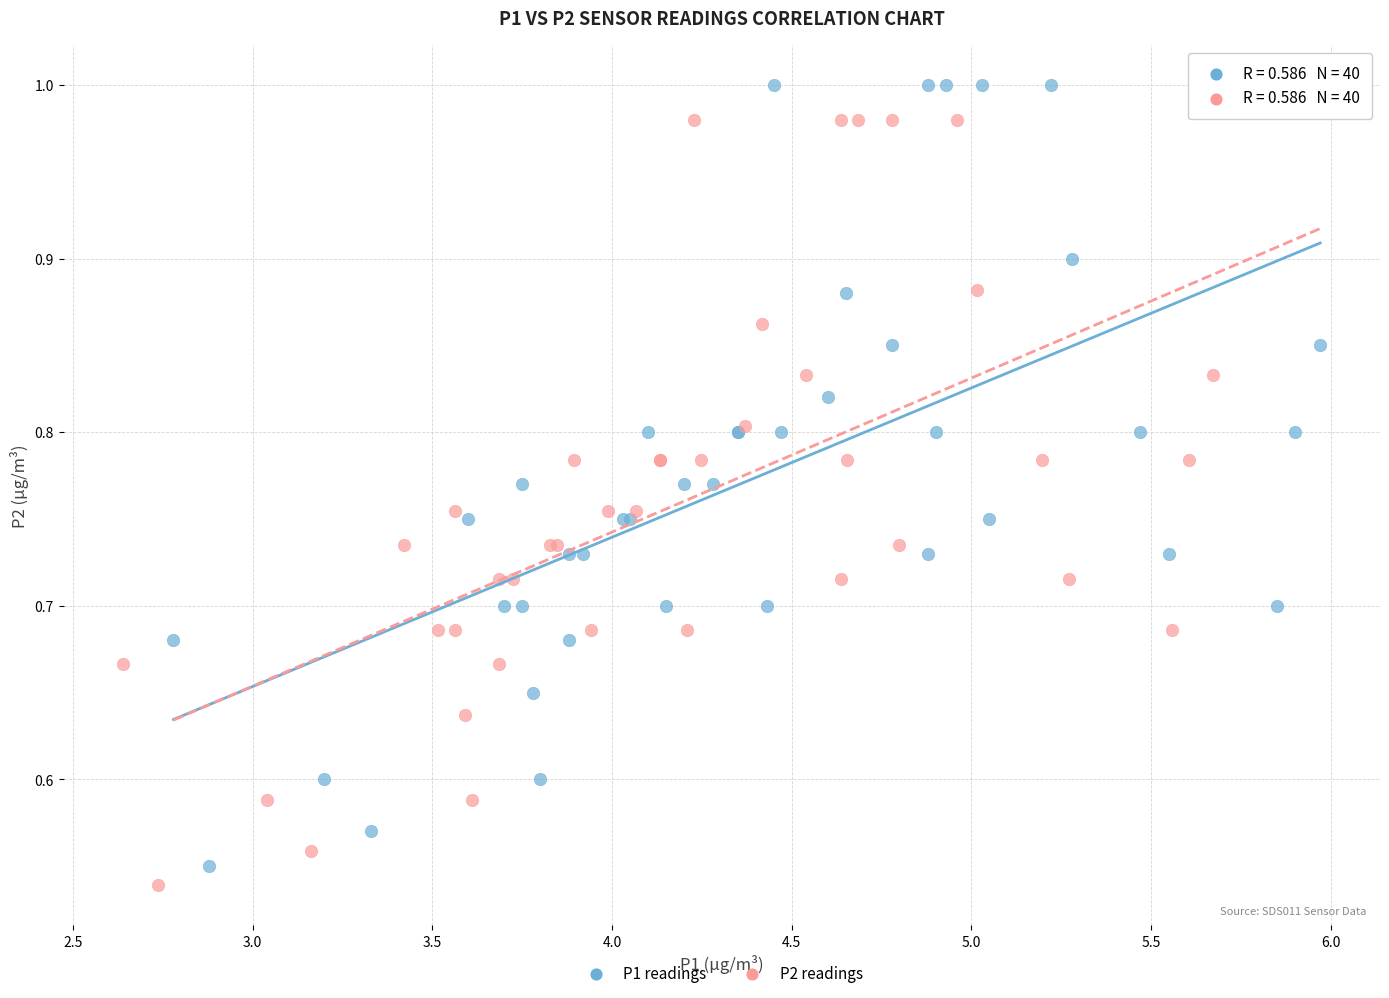

Which series has the largest Y range (max minus min)?

P1 readings